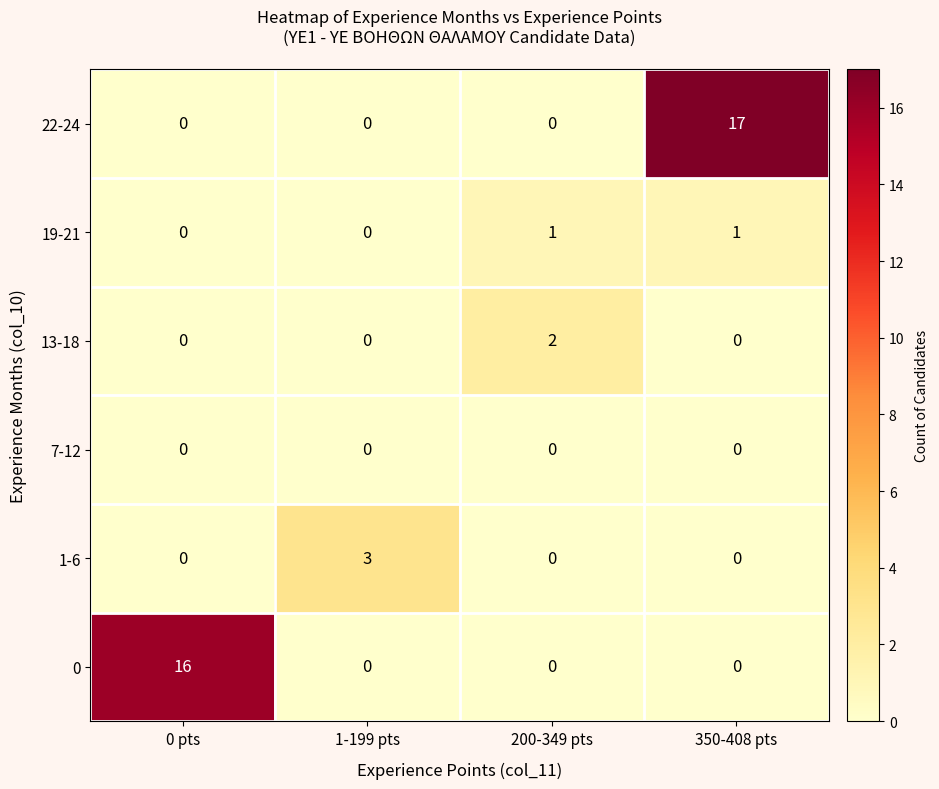

At which category is the sum across all series the highest?

350-408 pts